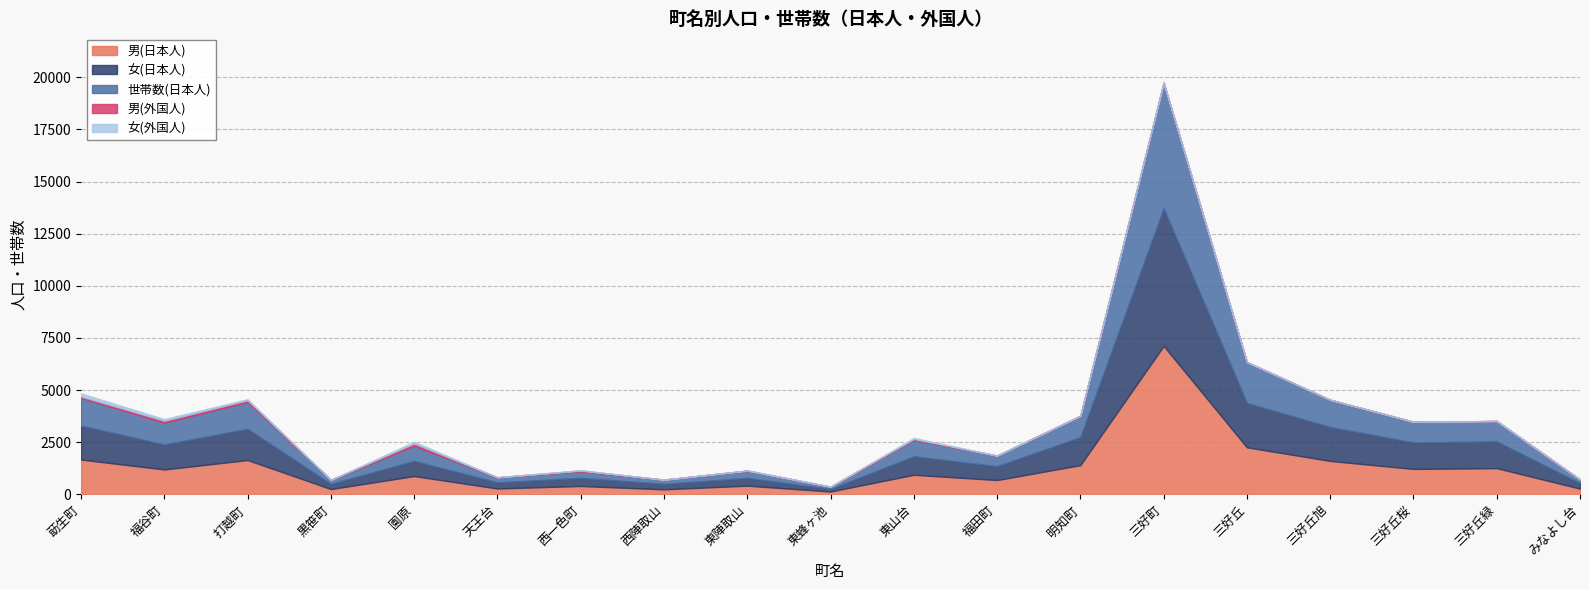

Rank the series at 西一色町 from lowest to highest value.

女(外国人), 男(外国人), 世帯数(日本人), 女(日本人), 男(日本人)